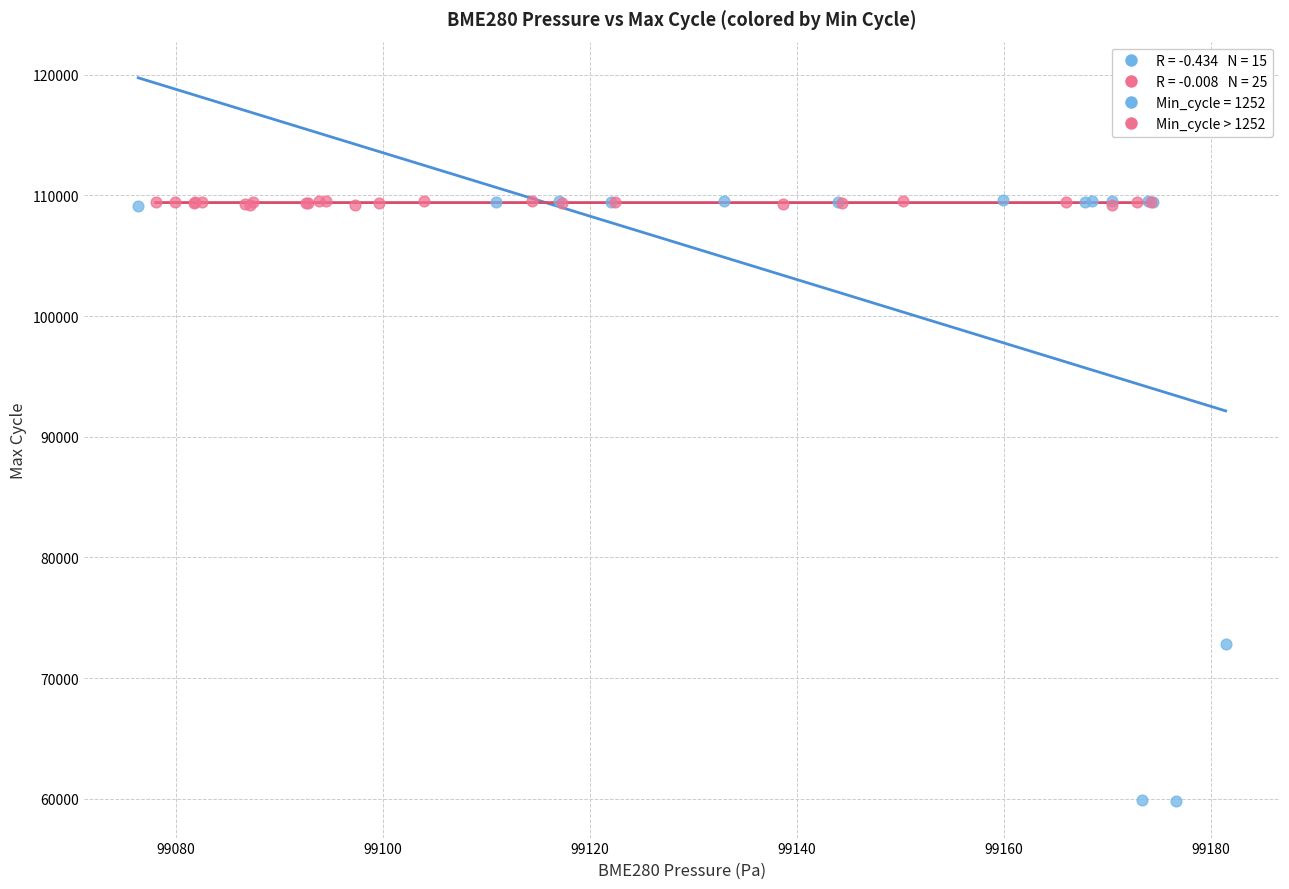

Which series has the largest Y range (max minus min)?

Min_cycle = 1252